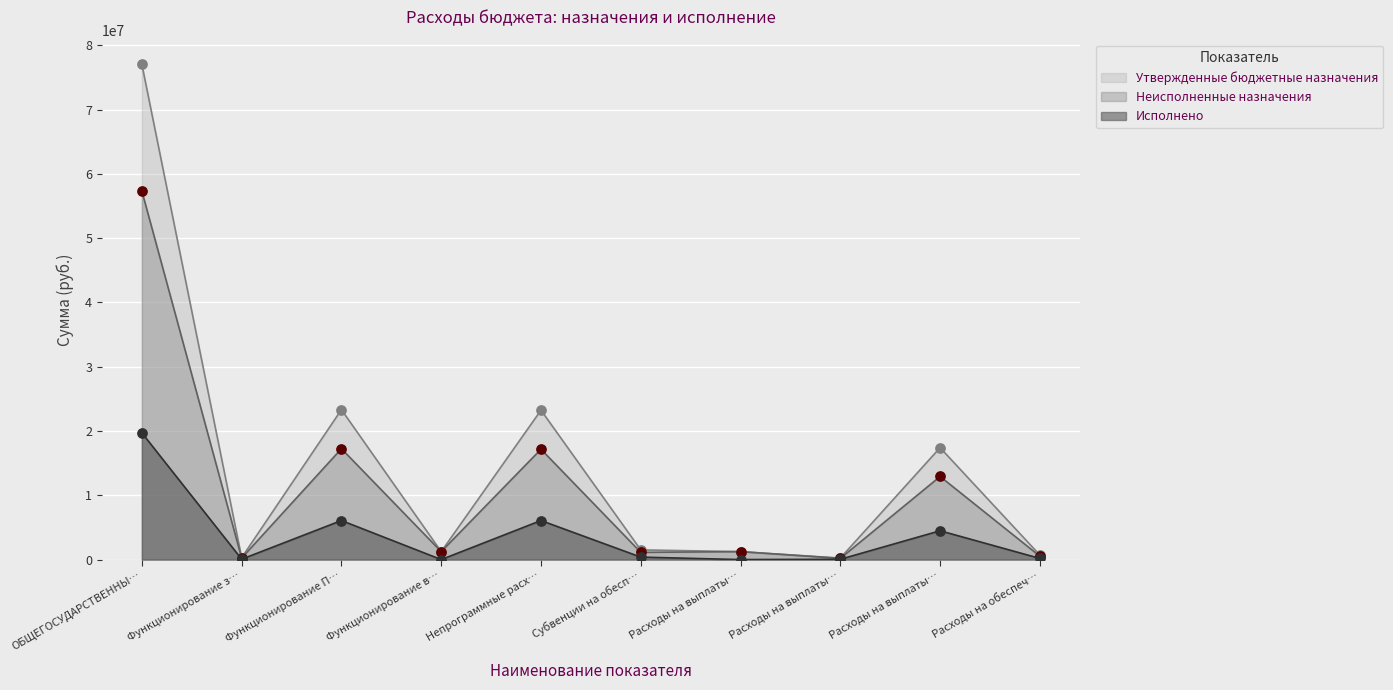

At how many categories does at least one series exceed 2315227?

4